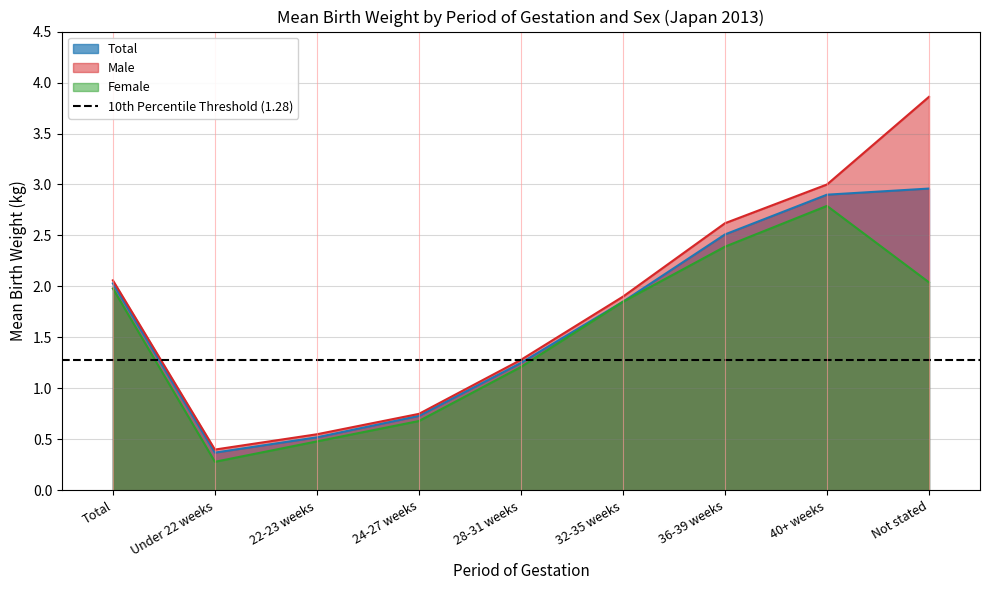

Reading right to left, list all the values displayed in this chart.

Total: 3.0	2.9	2.5	1.9	1.2	0.7	0.5	0.4	2.0
Male: 3.9	3.0	2.6	1.9	1.3	0.8	0.6	0.4	2.1
Female: 2.0	2.8	2.4	1.9	1.2	0.7	0.5	0.3	2.0